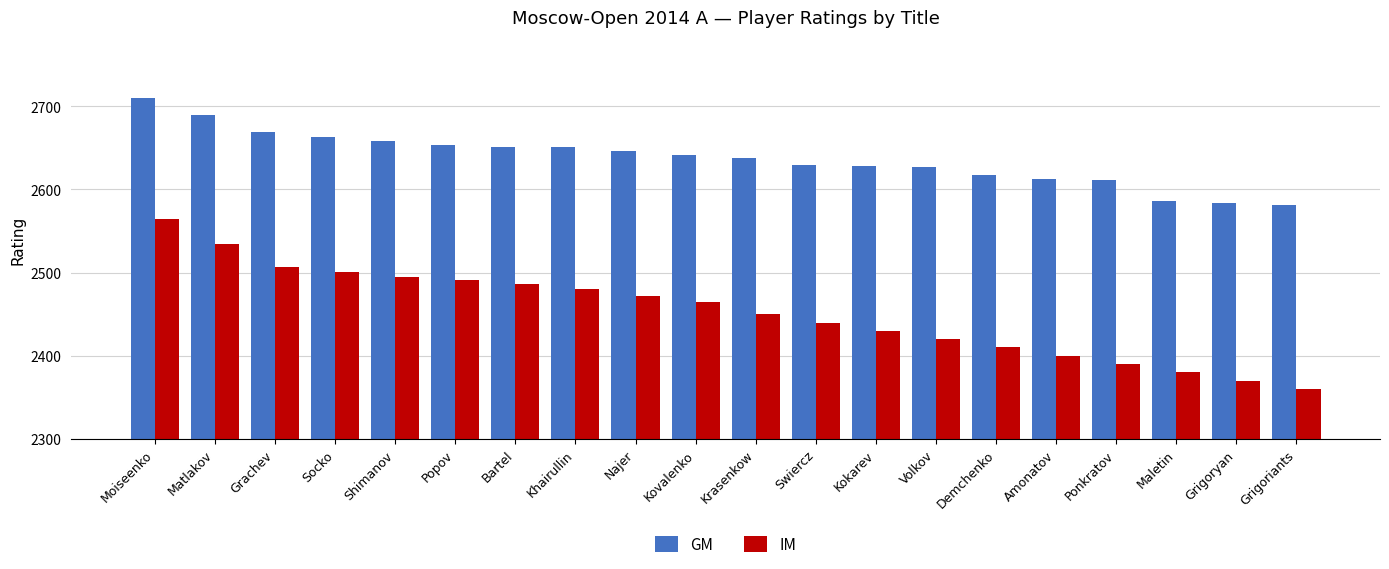

At how many categories does at least one series exceed 2677?

2